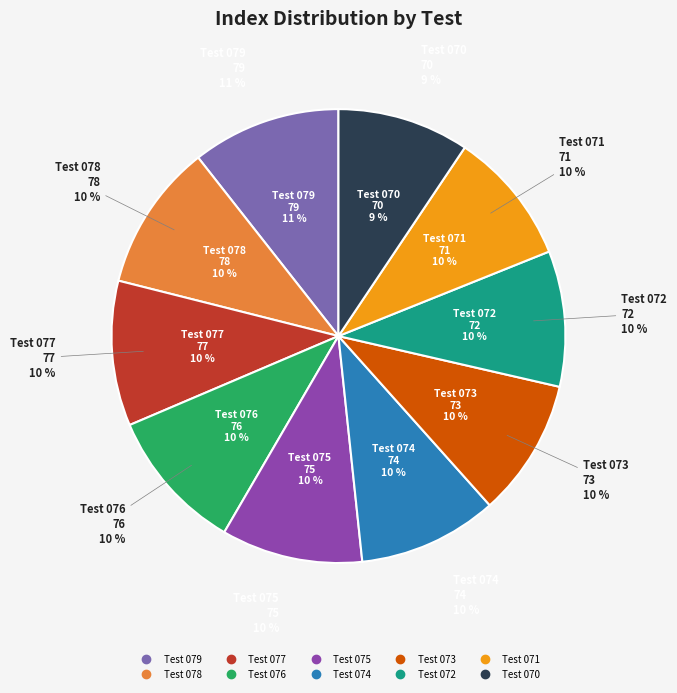

Count the number of slices in the pie.

10